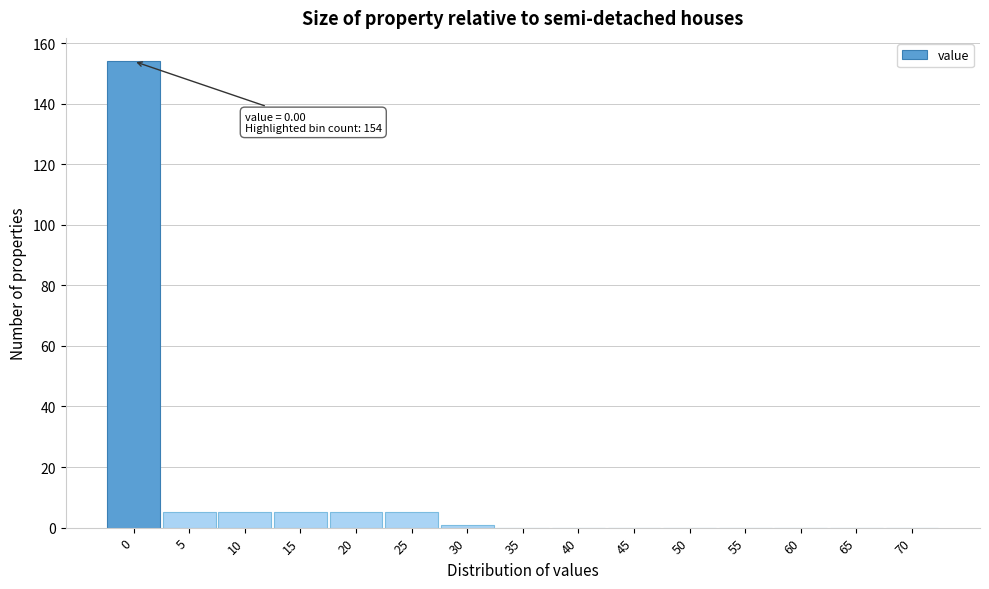

Reading right to left, transcribe all the data shown in this chart.

70=0	65=0	60=0	55=0	50=0	45=0	40=0	35=0	30=1	25=5	20=5	15=5	10=5	5=5	0=154